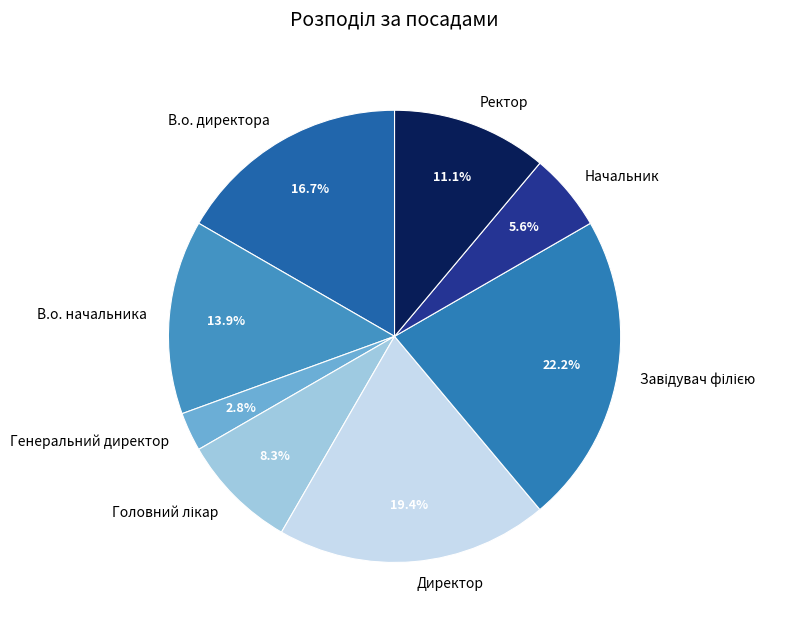

What is the smallest slice in the pie chart?

Генеральний директор